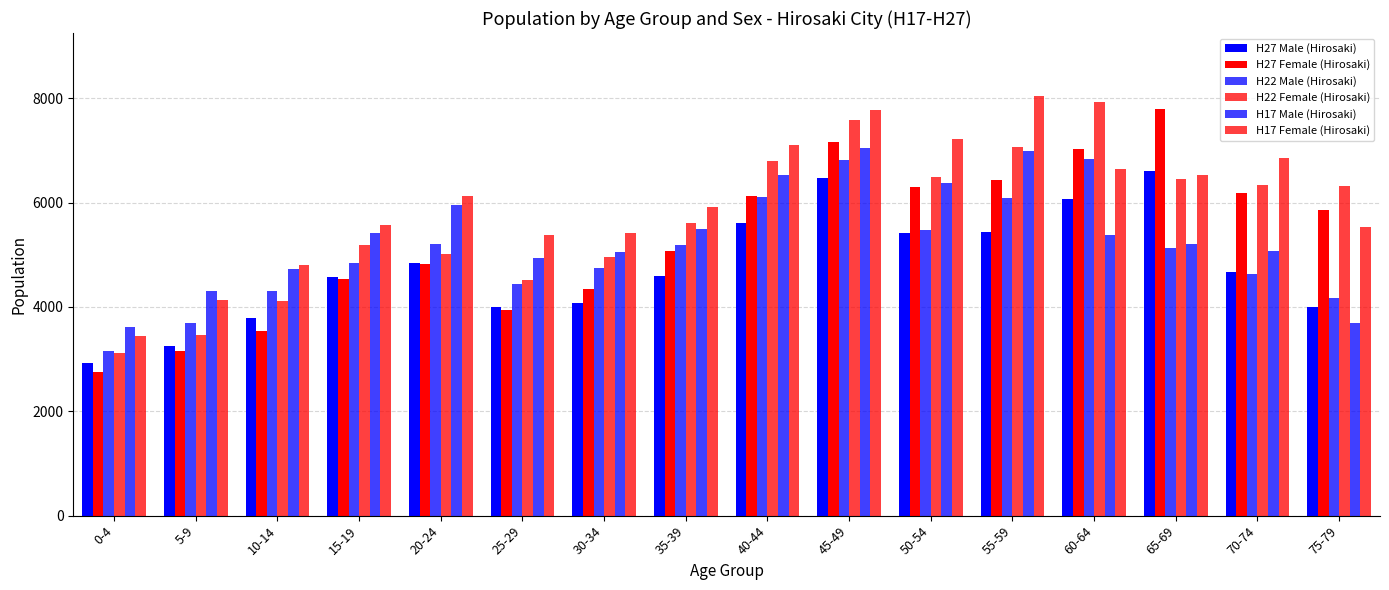

How many distinct data groups are displayed?

6